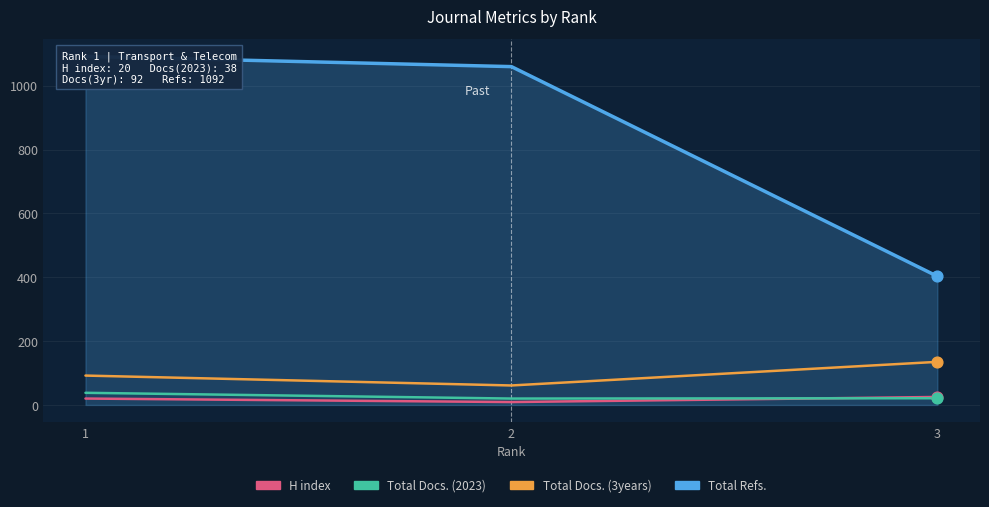

Which series has the largest total across all categories?

Total Refs.